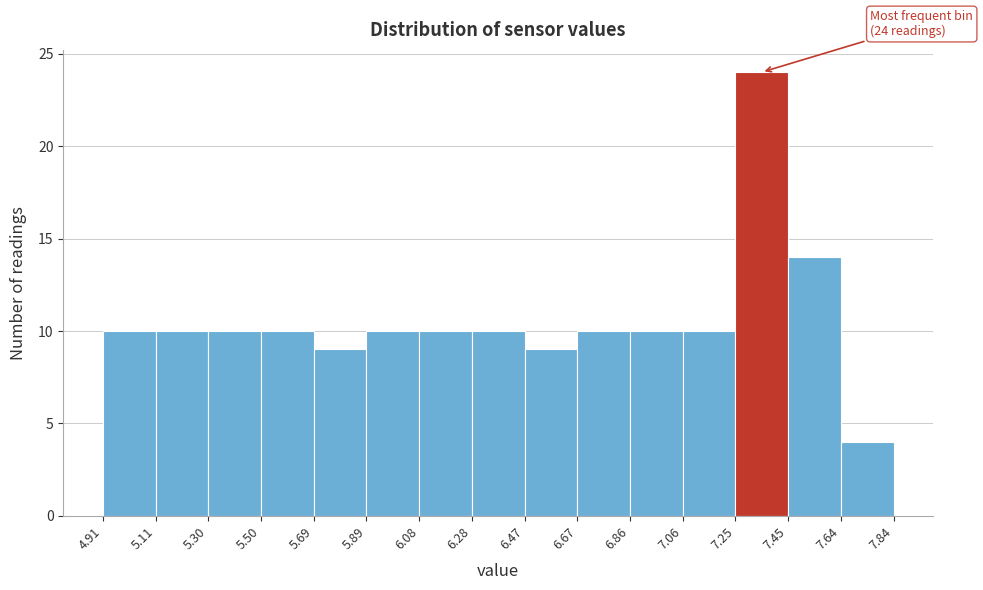

Which range on the x-axis has the tallest bar?

7.25 to 7.45